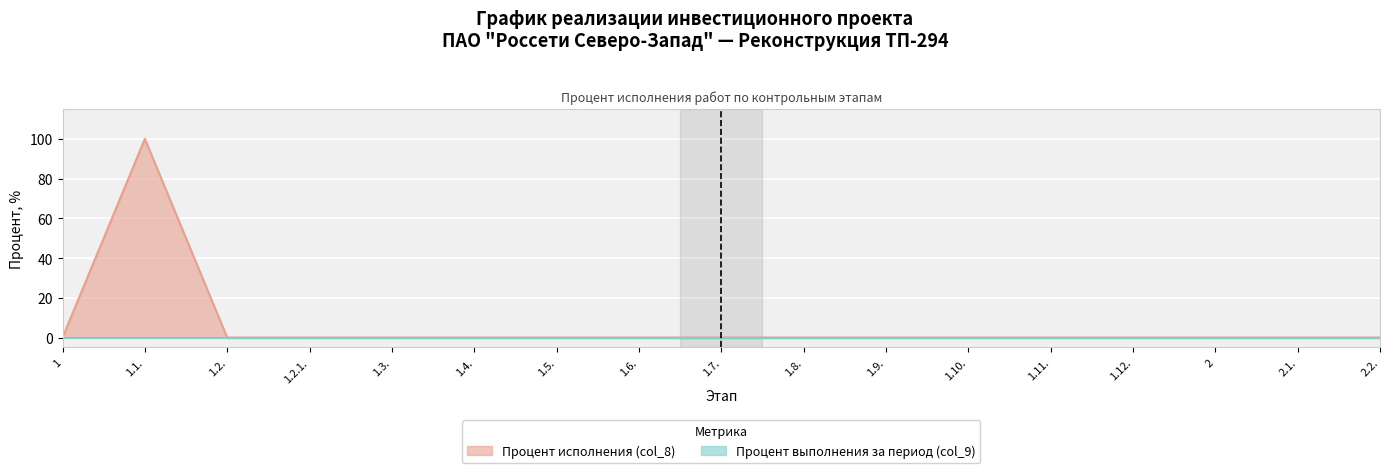

What position from the left is 2.1.?

16